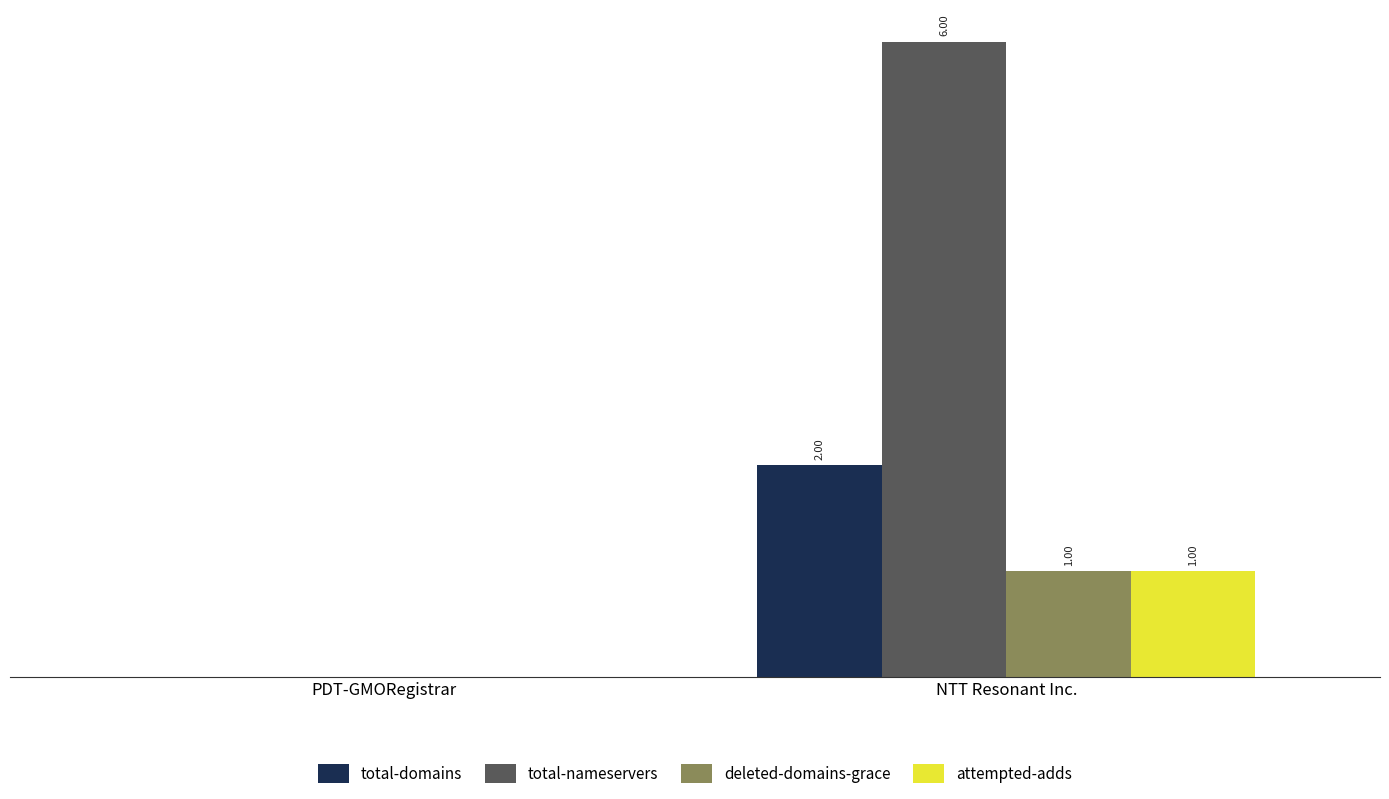

Where is total-nameservers nearest to the value 3?

PDT-GMORegistrar